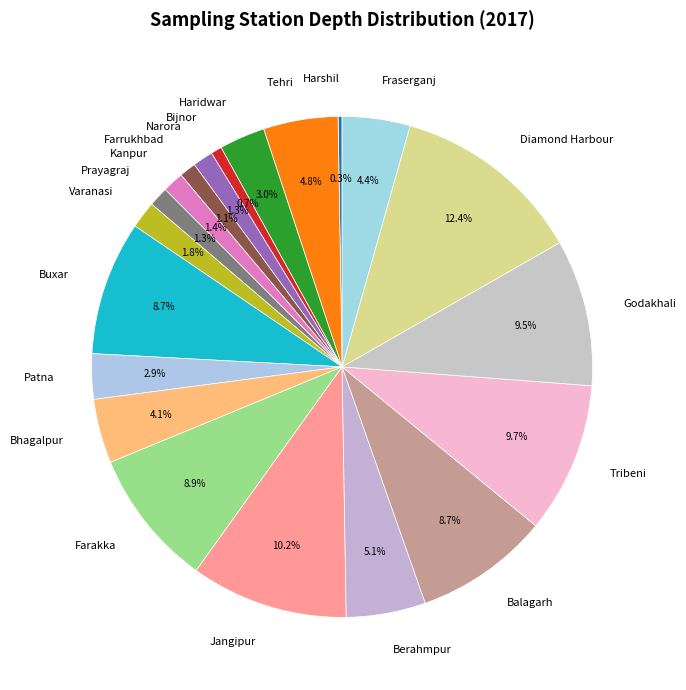

Combined, what portion of the pie is Tribeni and Prayagraj?

11.0%